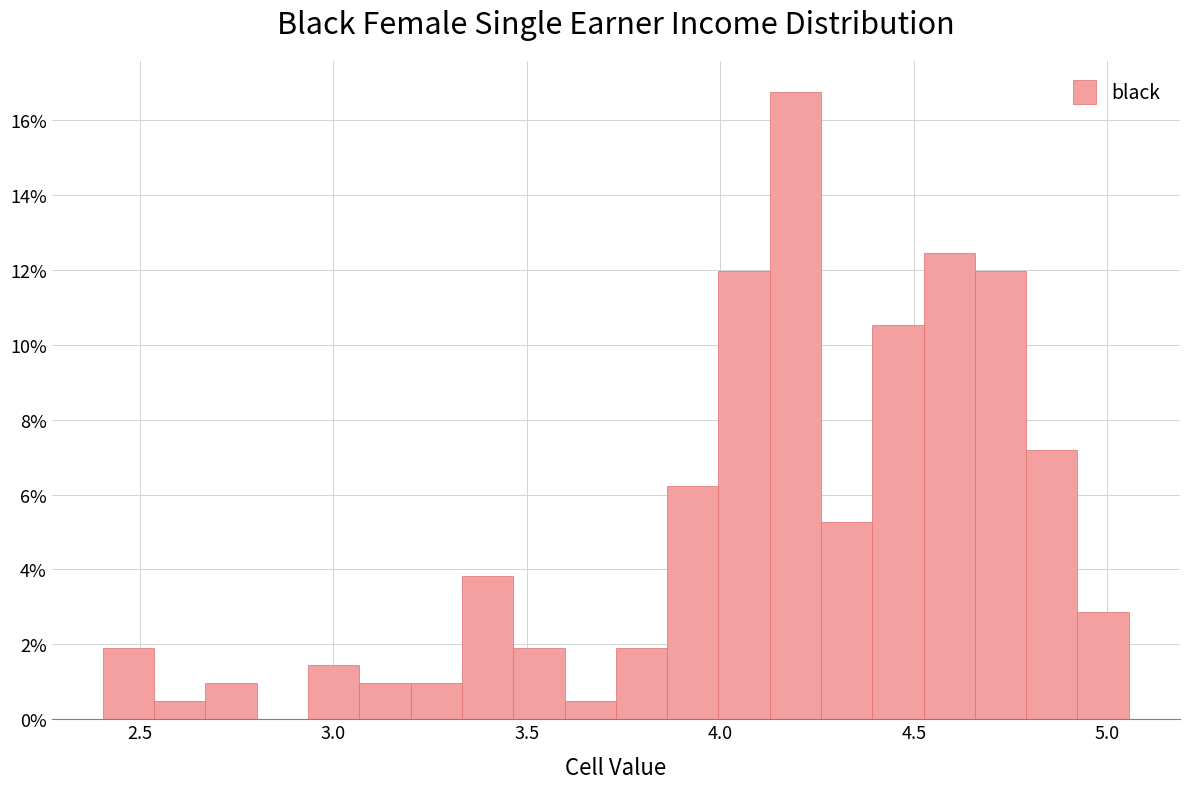

Read against the x-axis, roughly where is the centre of the tallest bar?

4.20